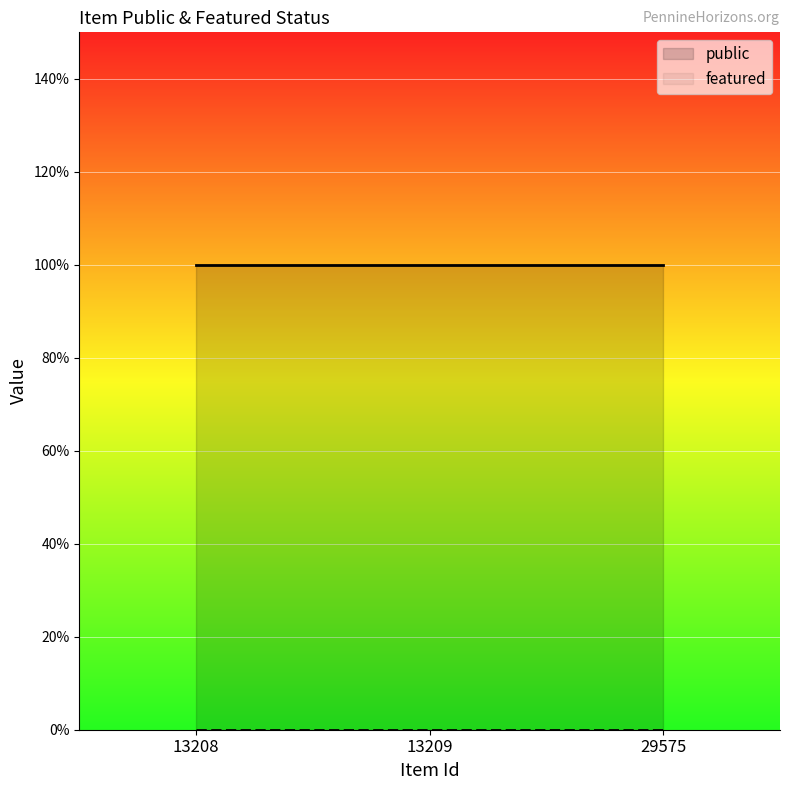

The value of public at 13208 is 1. True or false?

True